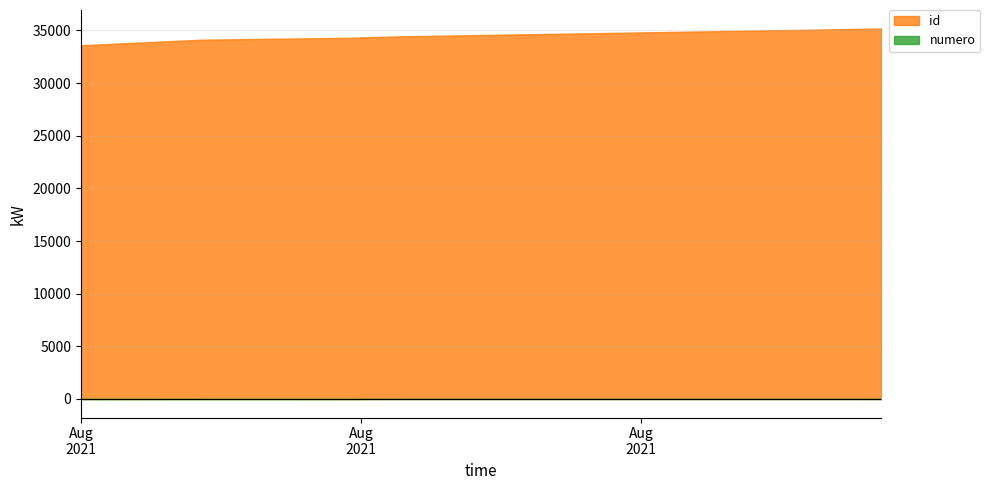

Which series has the largest total across all categories?

id